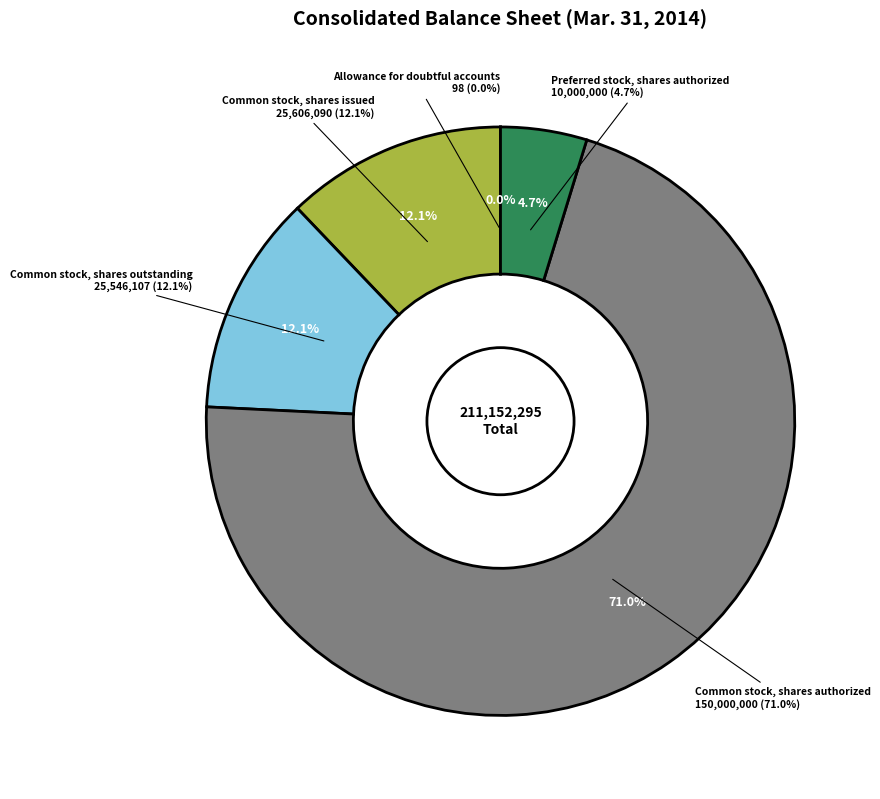

What is the ratio of the value at Preferred stock, shares authorized to the value at Common stock, shares outstanding?

0.4